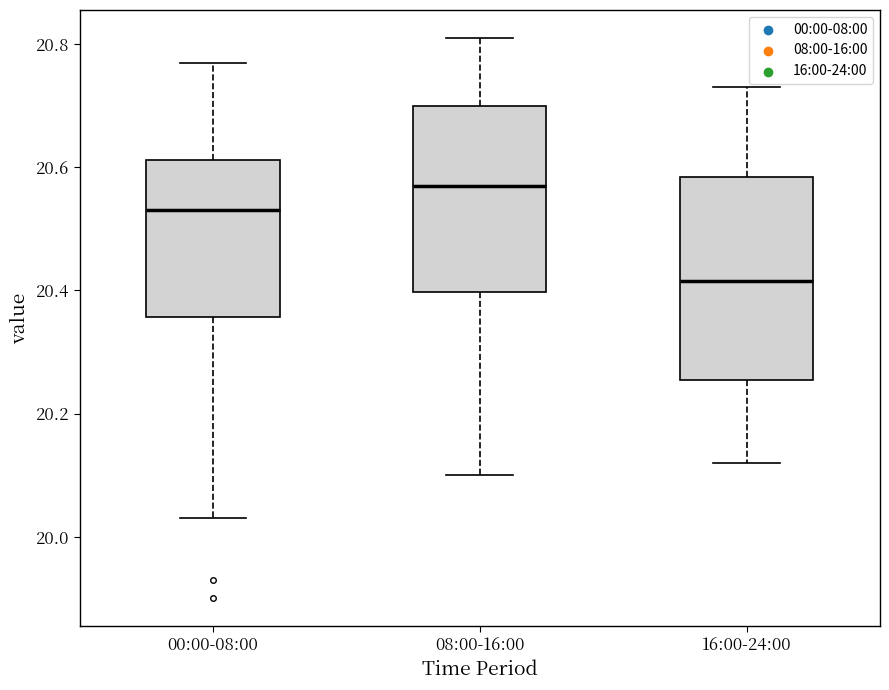

Reading left to right, transcribe this box plot: for each box, give where its median line is, the range the box spans, and where its two whiskers end, as read against the y-axis. The values are not printed on the chart, so give them approximately, as read against the axis.

00:00-08:00: median 20.54, box 20.36 to 20.62, whiskers 20.04 to 20.78
08:00-16:00: median 20.58, box 20.40 to 20.70, whiskers 20.10 to 20.82
16:00-24:00: median 20.42, box 20.26 to 20.58, whiskers 20.12 to 20.74